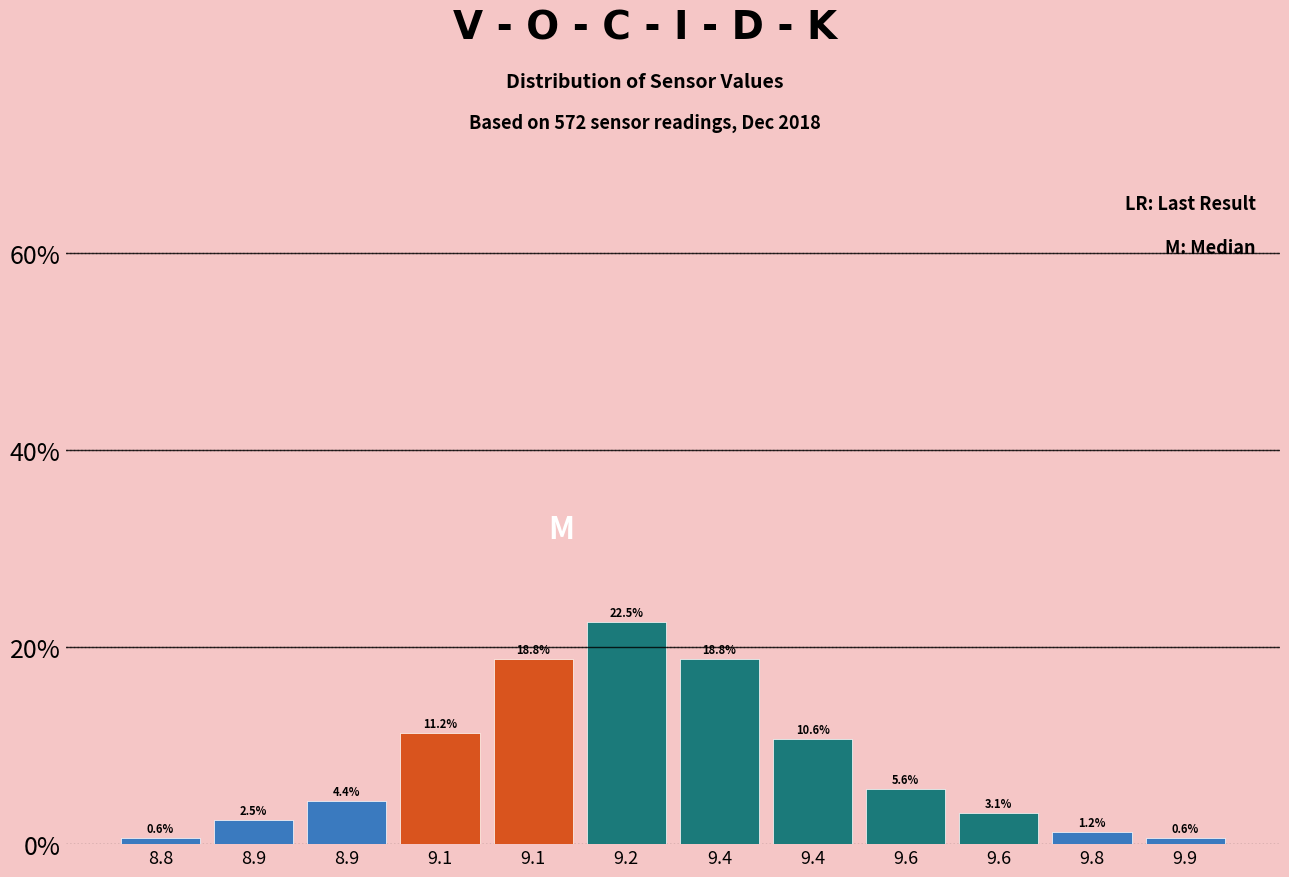

How many data points does each series have?

12